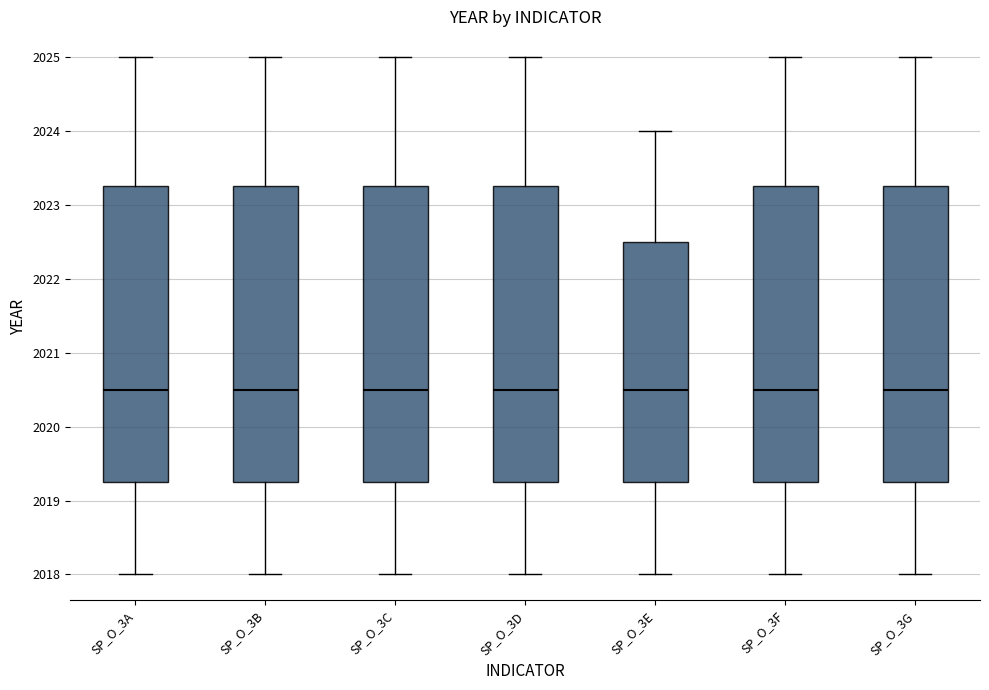

Reading left to right, transcribe this box plot: for each box, give where its median line is, the range the box spans, and where its two whiskers end, as read against the y-axis. The values are not printed on the chart, so give them approximately, as read against the axis.

SP_O_3A: median 2020.5, box 2019.3 to 2023.3, whiskers 2018.0 to 2025.0
SP_O_3B: median 2020.5, box 2019.3 to 2023.3, whiskers 2018.0 to 2025.0
SP_O_3C: median 2020.5, box 2019.3 to 2023.3, whiskers 2018.0 to 2025.0
SP_O_3D: median 2020.5, box 2019.3 to 2023.3, whiskers 2018.0 to 2025.0
SP_O_3E: median 2020.5, box 2019.3 to 2022.5, whiskers 2018.0 to 2024.0
SP_O_3F: median 2020.5, box 2019.3 to 2023.3, whiskers 2018.0 to 2025.0
SP_O_3G: median 2020.5, box 2019.3 to 2023.3, whiskers 2018.0 to 2025.0